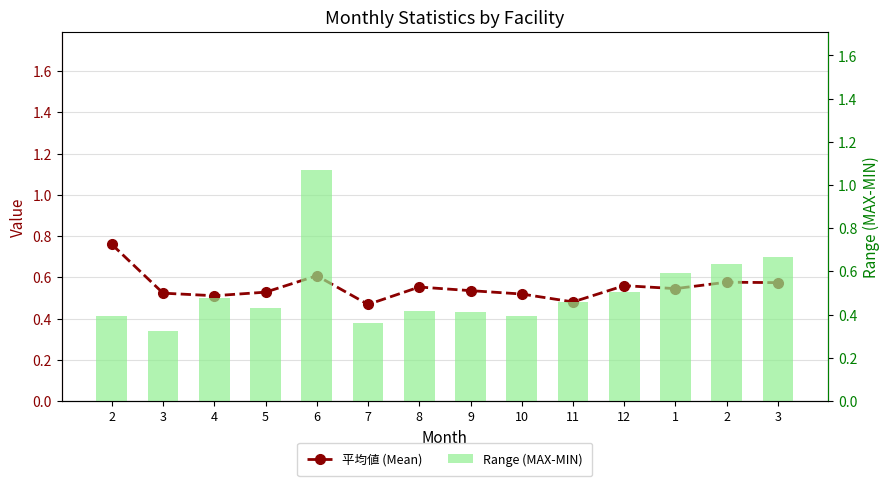

Which series has the widest spread of values?

Range (MAX-MIN)